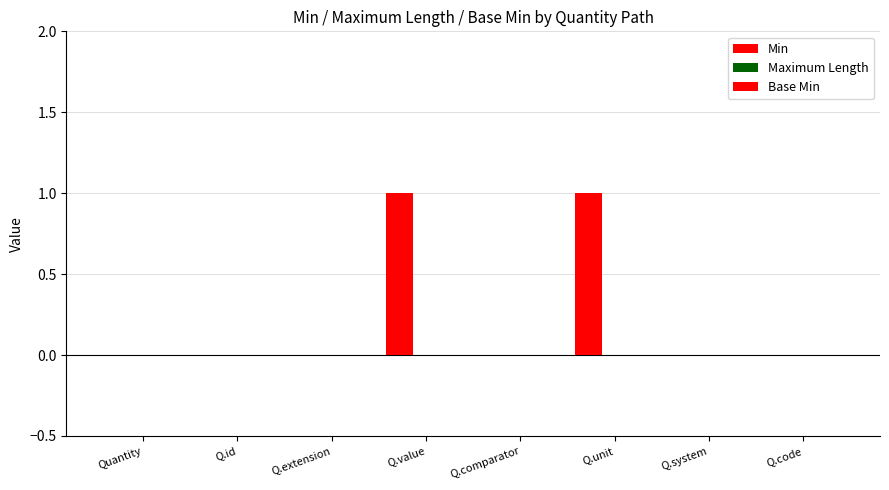

Reading left to right, list all the values displayed in this chart.

Min: 0	0	0	1	0	1	0	0
Maximum Length: 0	0	0	0	0	0	0	0
Base Min: 0	0	0	0	0	0	0	0